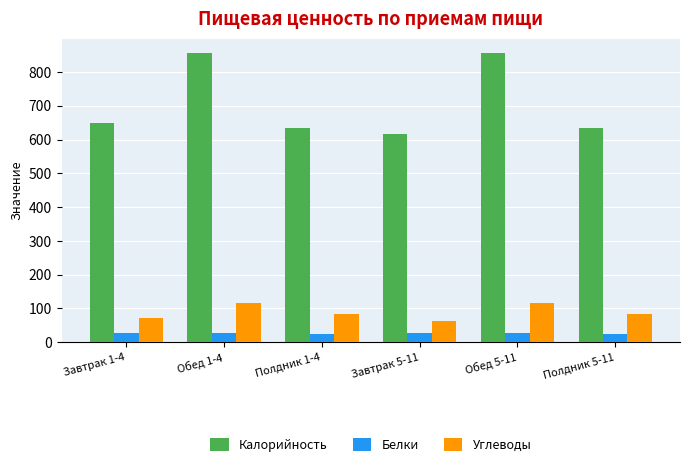

The value of Белки at Завтрак 5-11 is 28.4. True or false?

True